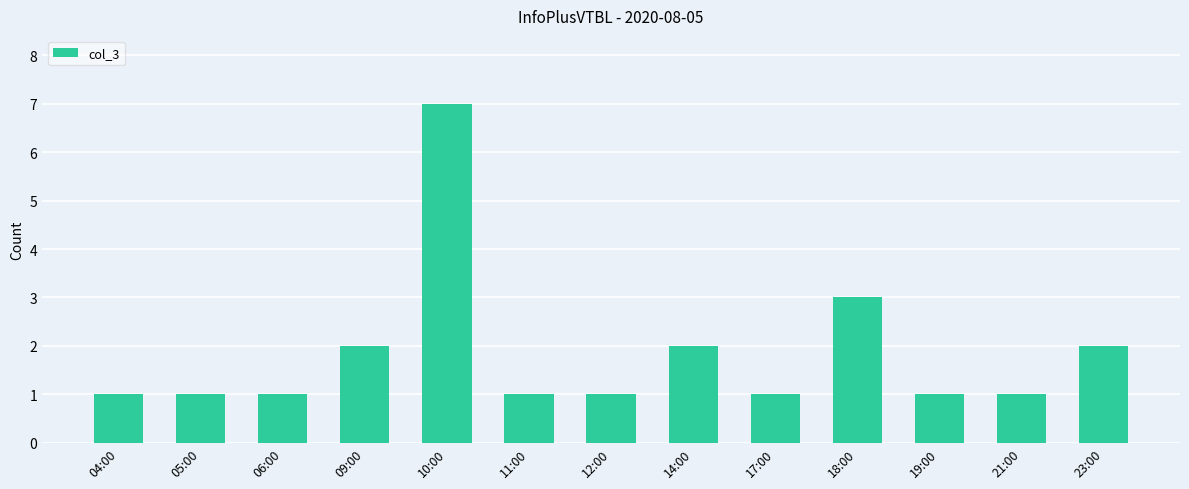

Reading left to right, transcribe all the data shown in this chart.

04:00=1	05:00=1	06:00=1	09:00=2	10:00=7	11:00=1	12:00=1	14:00=2	17:00=1	18:00=3	19:00=1	21:00=1	23:00=2